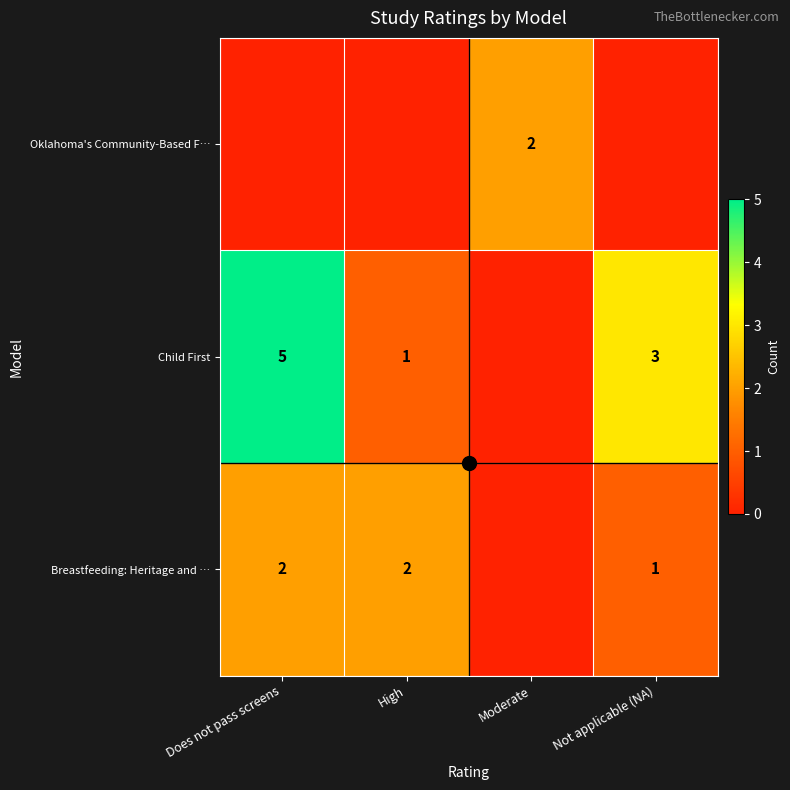

Where is Breastfeeding: Heritage and … nearest to the value 1?

Not applicable (NA)